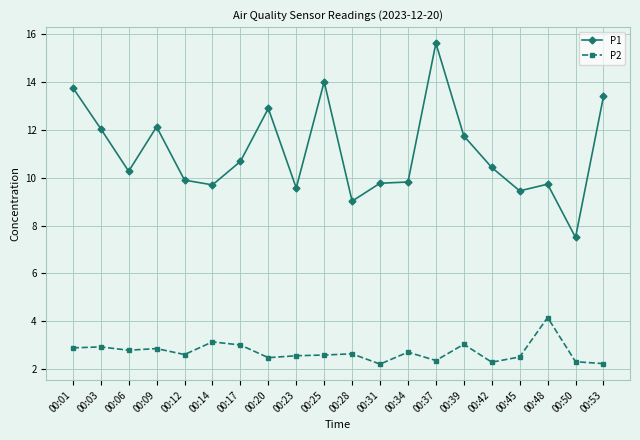

Where is the first local minimum for P1?

00:06